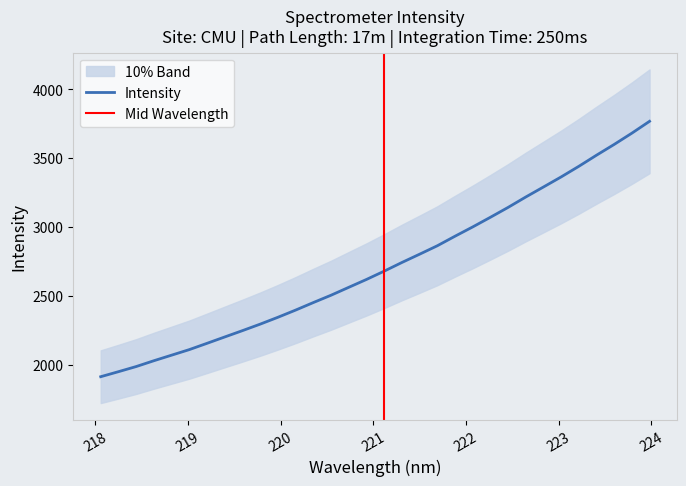

What is the smallest value displayed?

1912.7